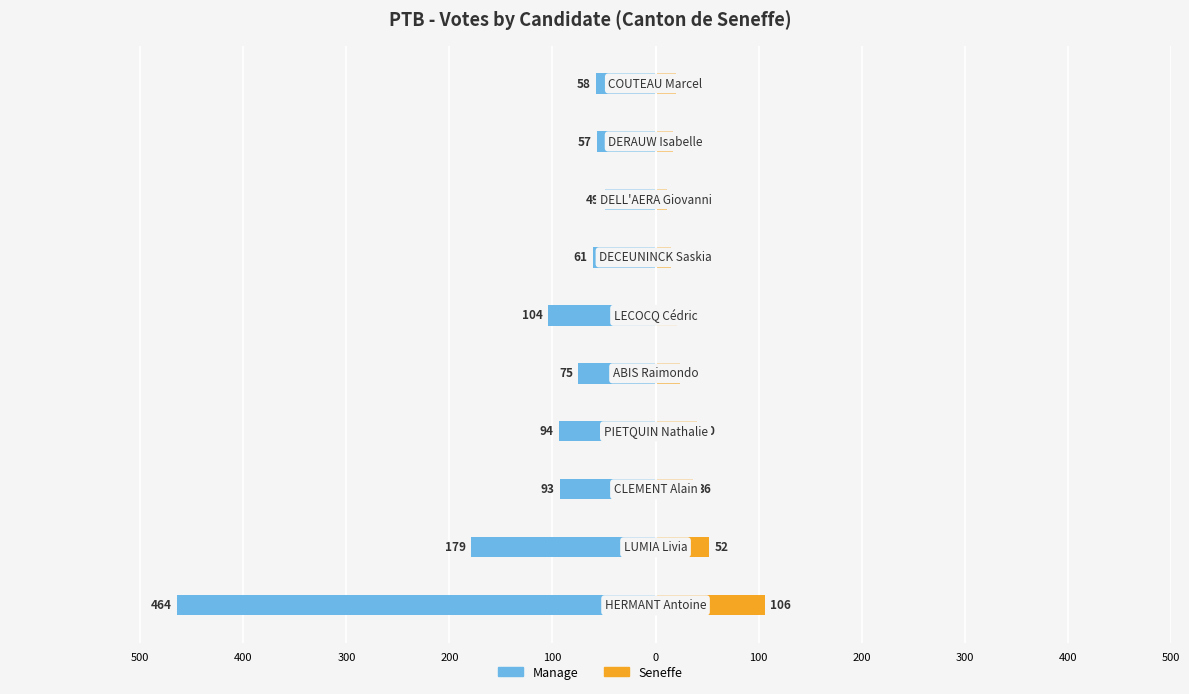

Reading left to right, transcribe all the data shown in this chart.

Manage: -464	-179	-93	-94	-75	-104	-61	-49	-57	-58
Seneffe: 106	52	36	40	24	21	15	11	17	20